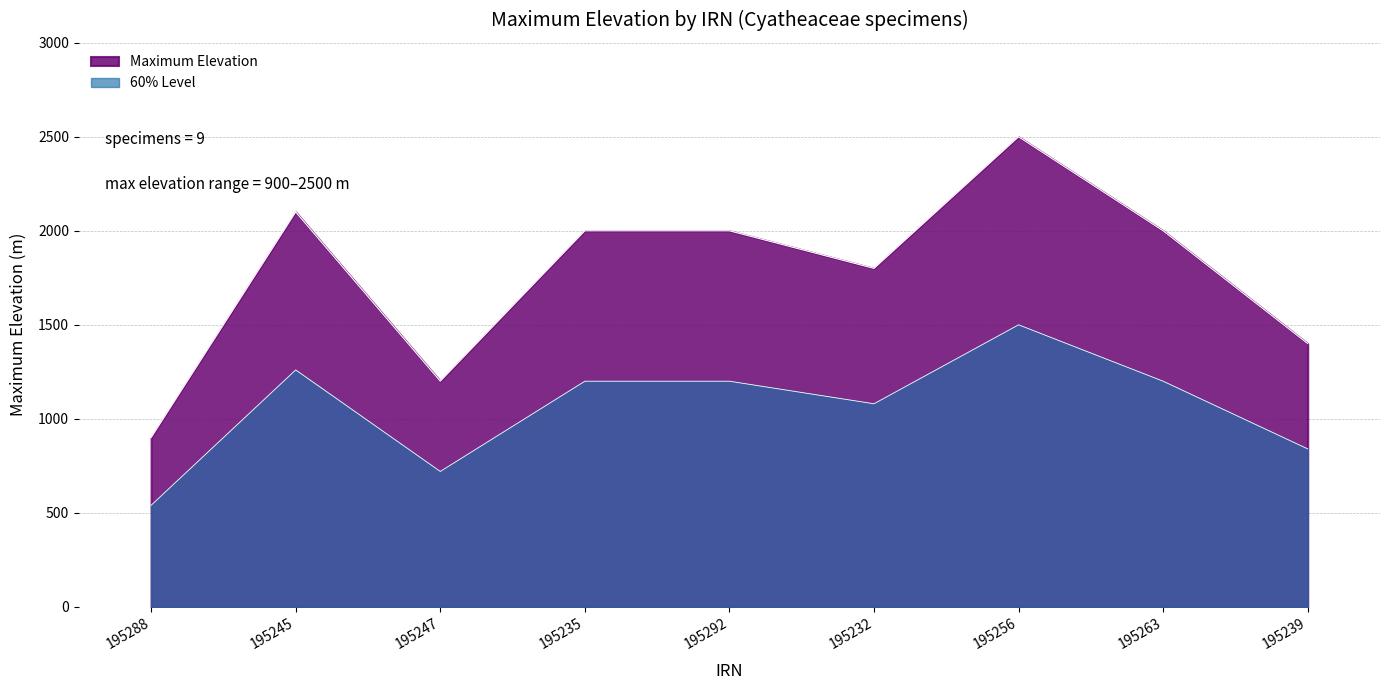

What is the approximate value at 195256, to the nearest 100?

2500